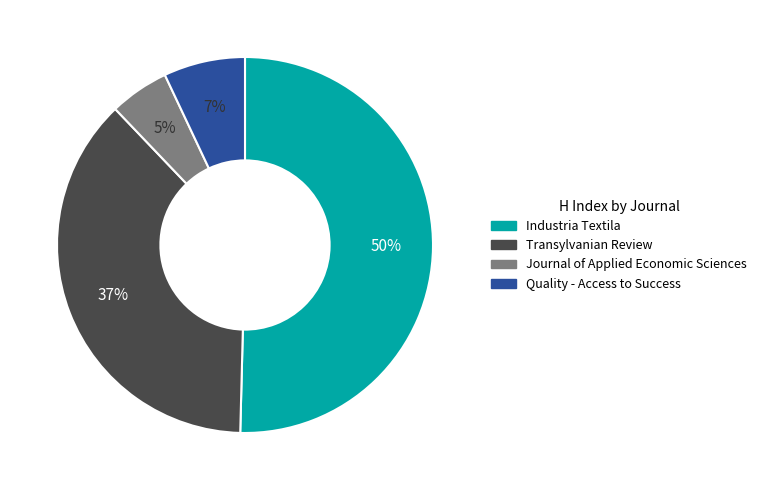

To the nearest percent, what is the difference between the largest and smallest slice percentages?

45%